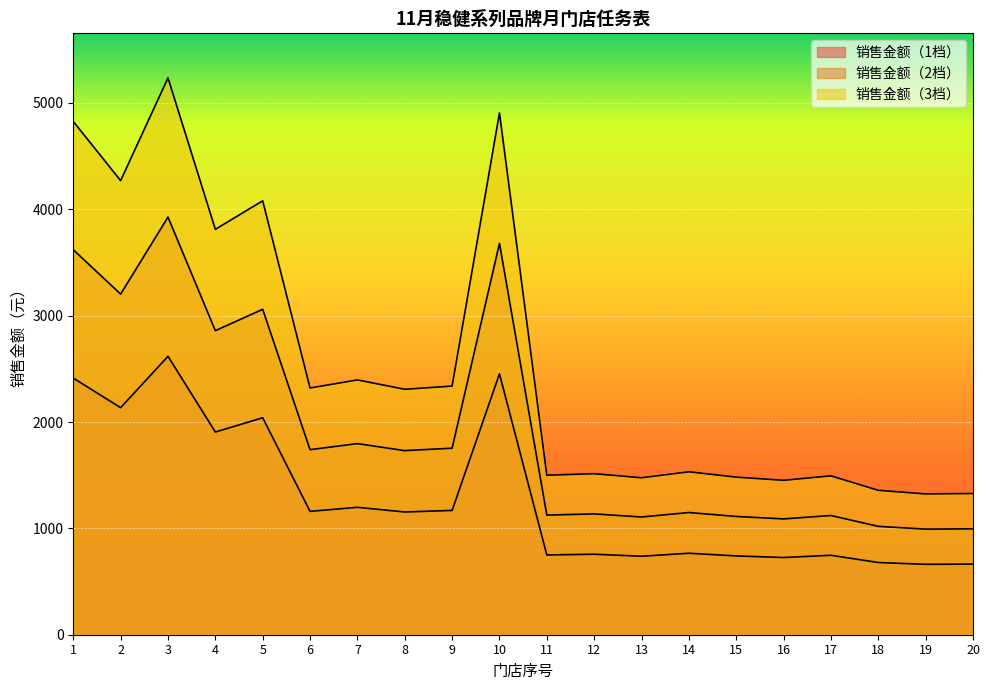

What is the average value of the 销售金额（2档） series?

1911